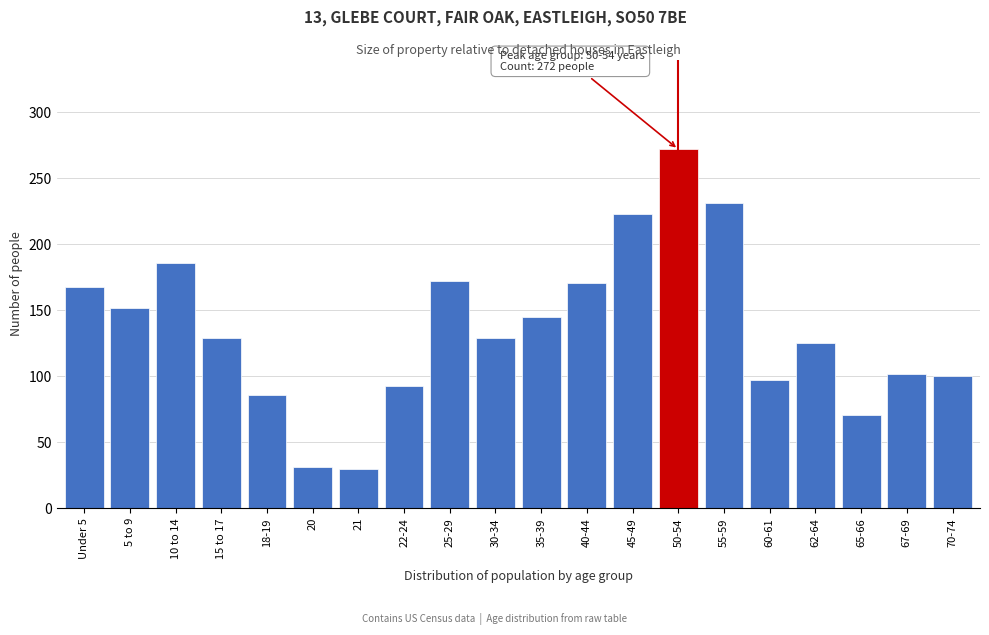

What is the difference between the maximum and second lowest values?

241